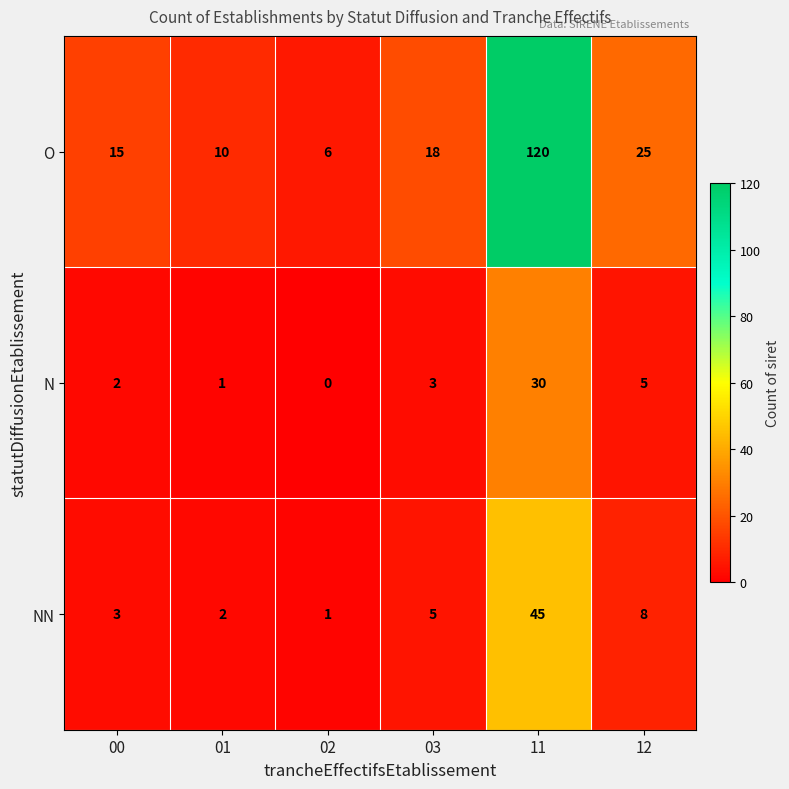

At which category is the sum across all series the highest?

11